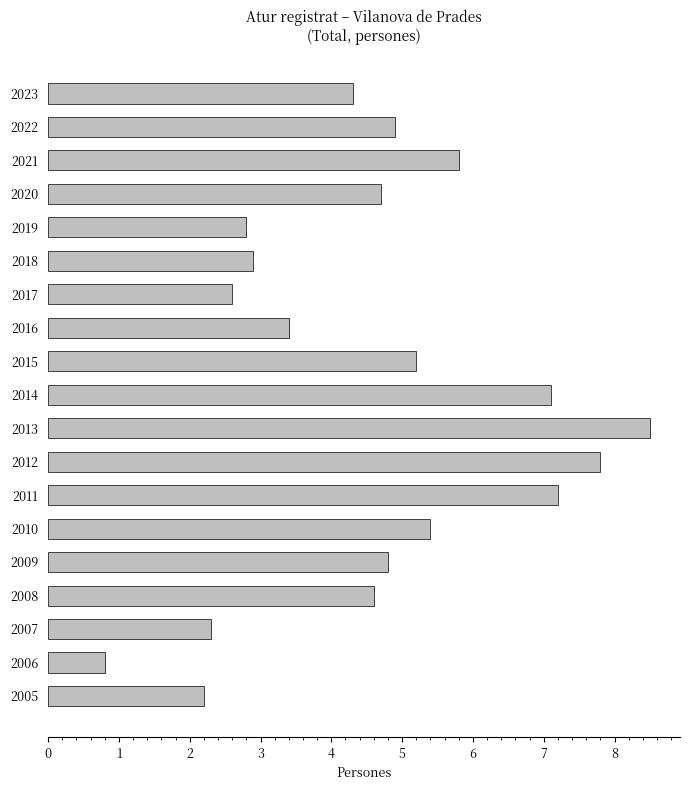

Reading top to bottom, transcribe all the data shown in this chart.

2023=4.3	2022=4.9	2021=5.8	2020=4.7	2019=2.8	2018=2.9	2017=2.6	2016=3.4	2015=5.2	2014=7.1	2013=8.5	2012=7.8	2011=7.2	2010=5.4	2009=4.8	2008=4.6	2007=2.3	2006=0.8	2005=2.2